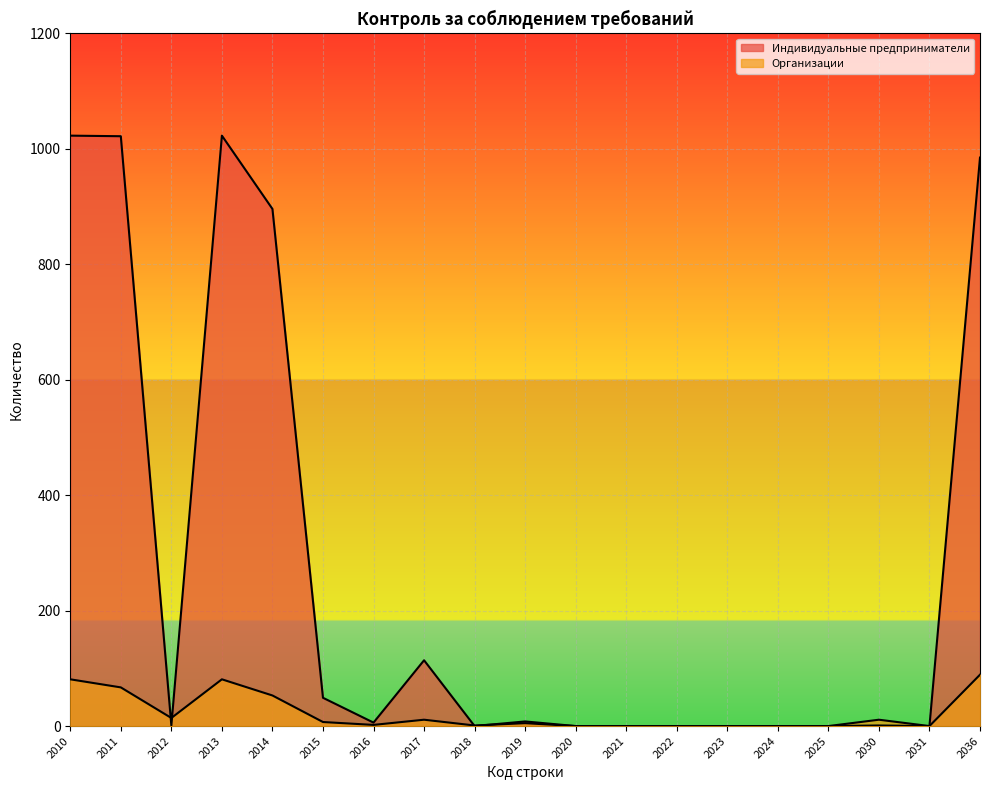

What is the spread (max minus min) of values at 2010?

942